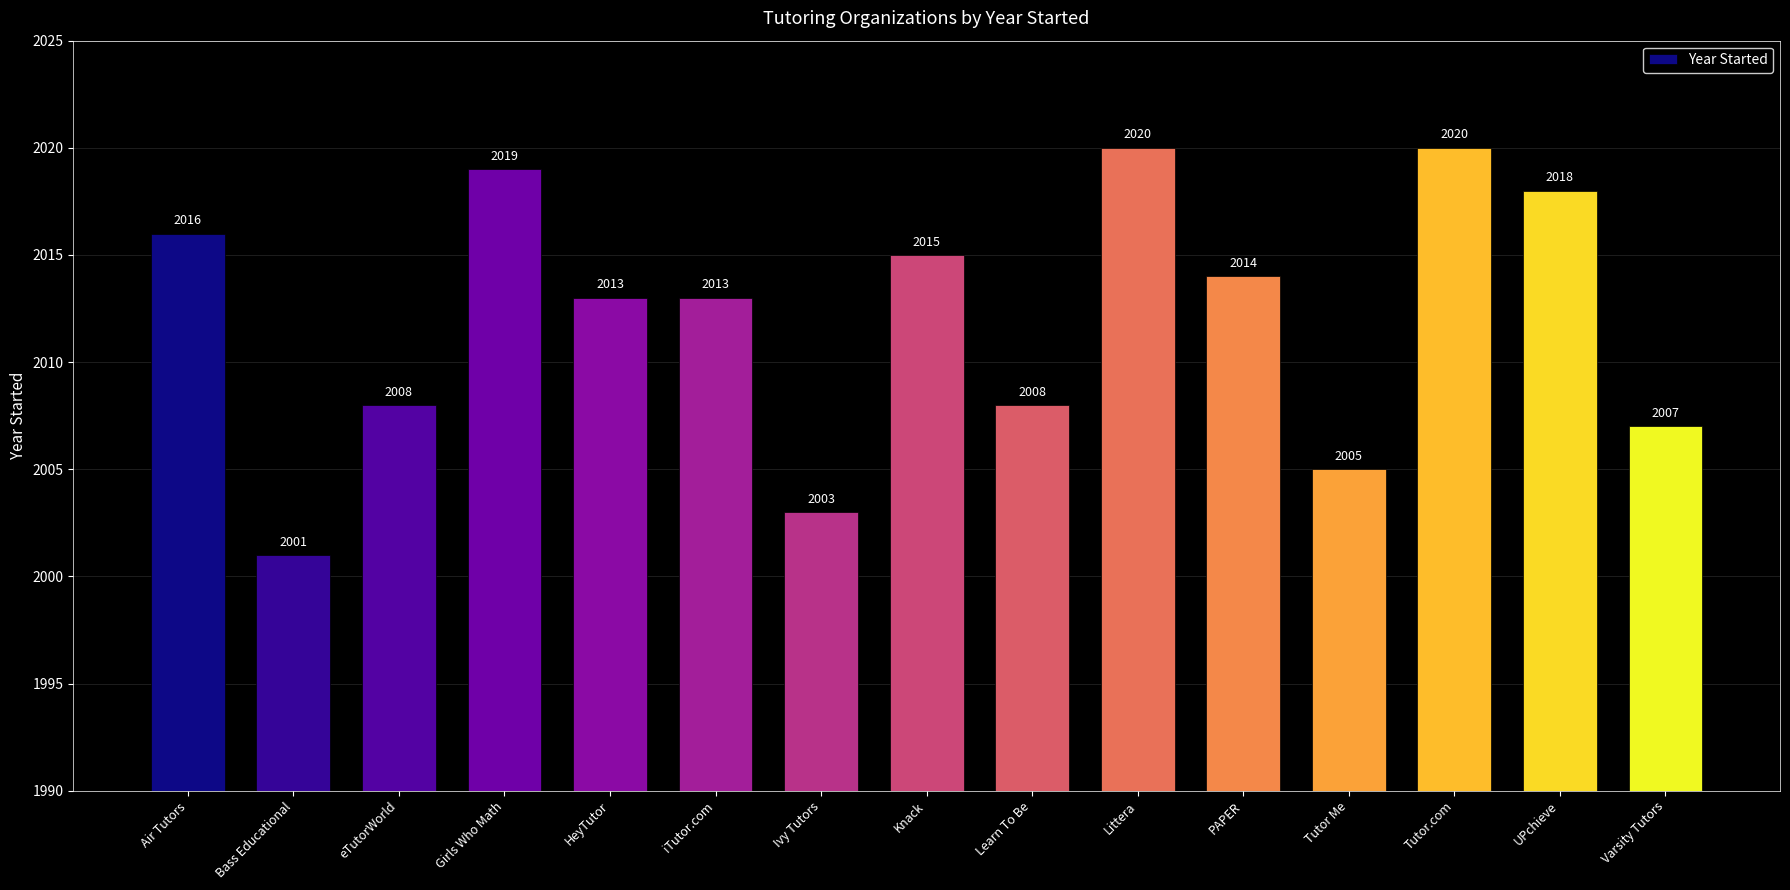

The value at Knack is 404. True or false?

False